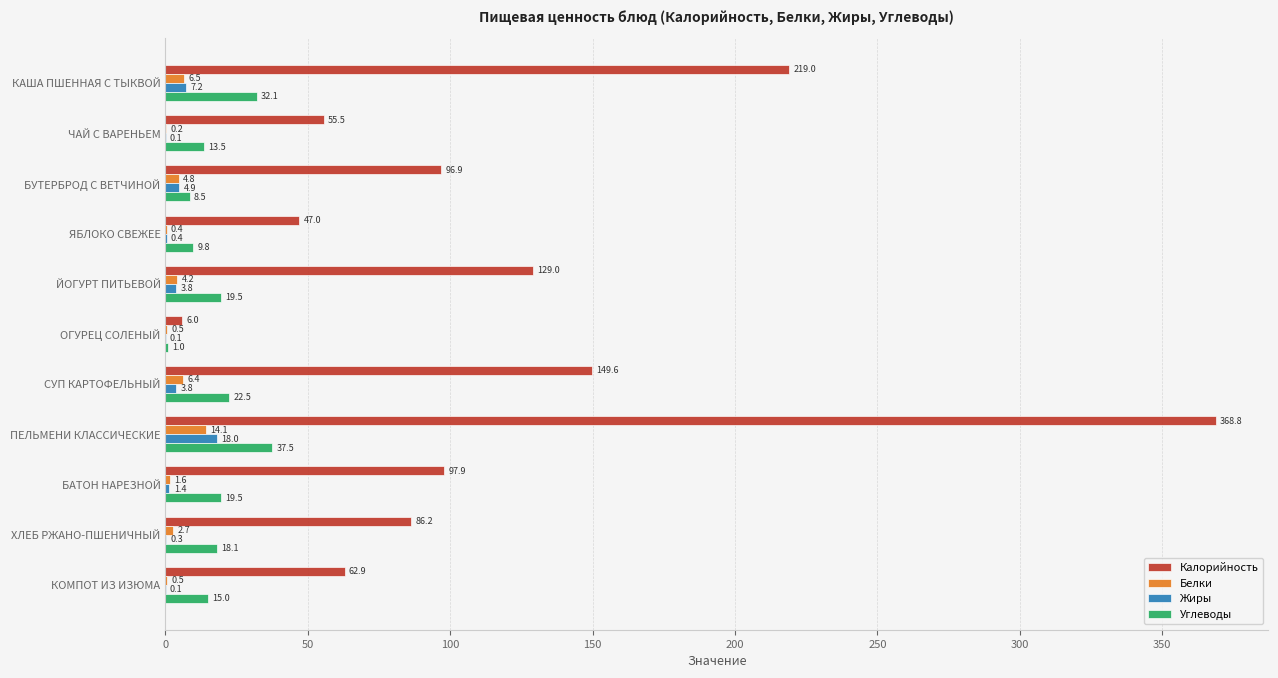

Which series has the largest total across all categories?

Калорийность